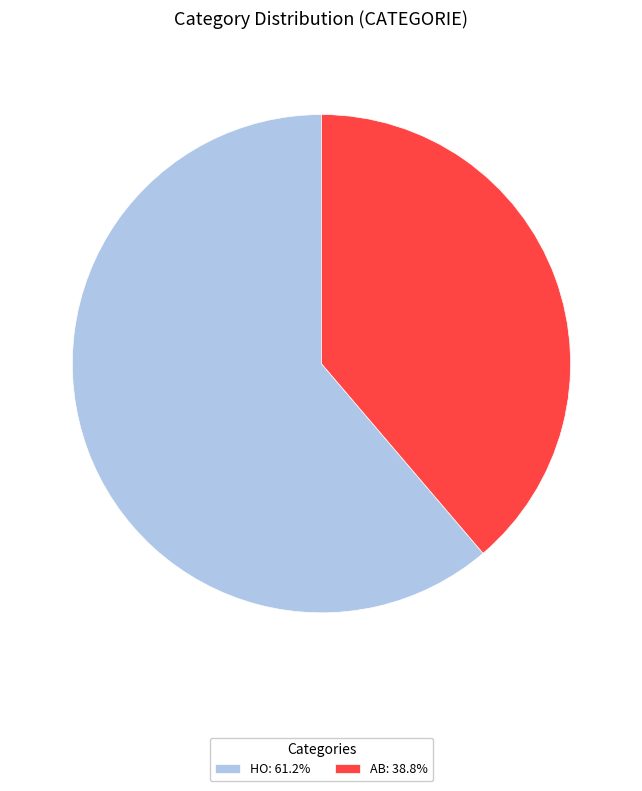

Count the number of slices in the pie.

2